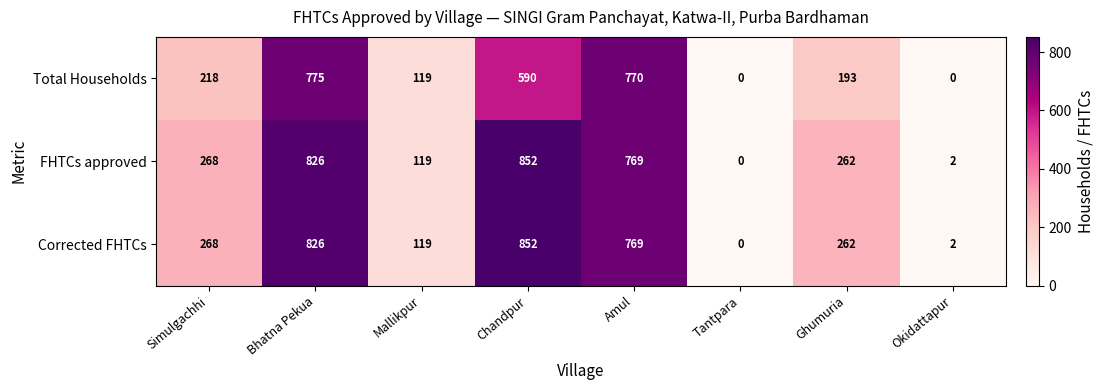

What is the average value of the Corrected FHTCs series?

387